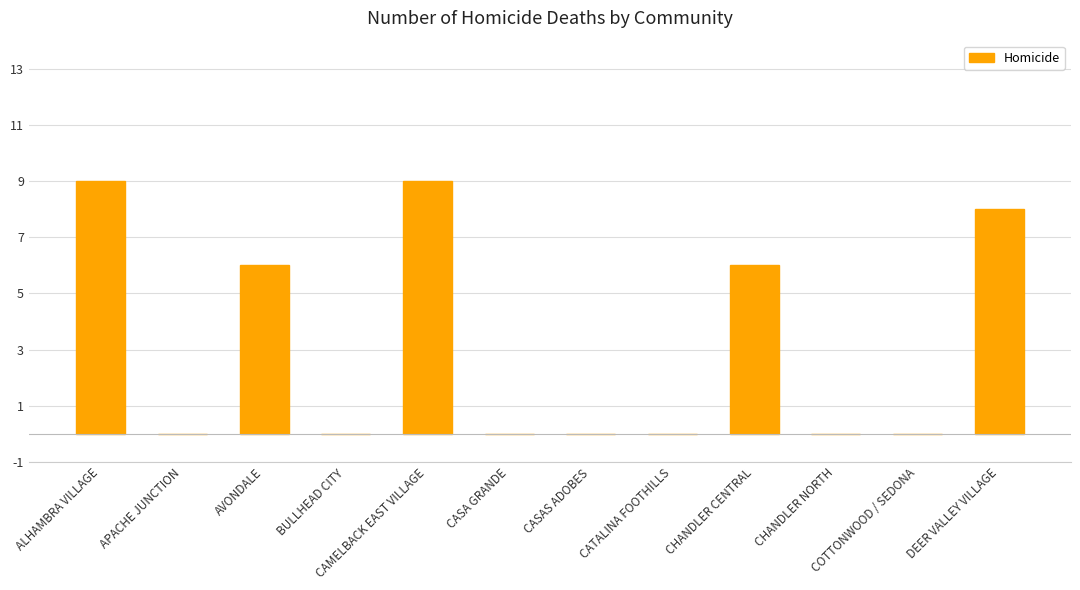

What value does the data have at DEER VALLEY VILLAGE?

8